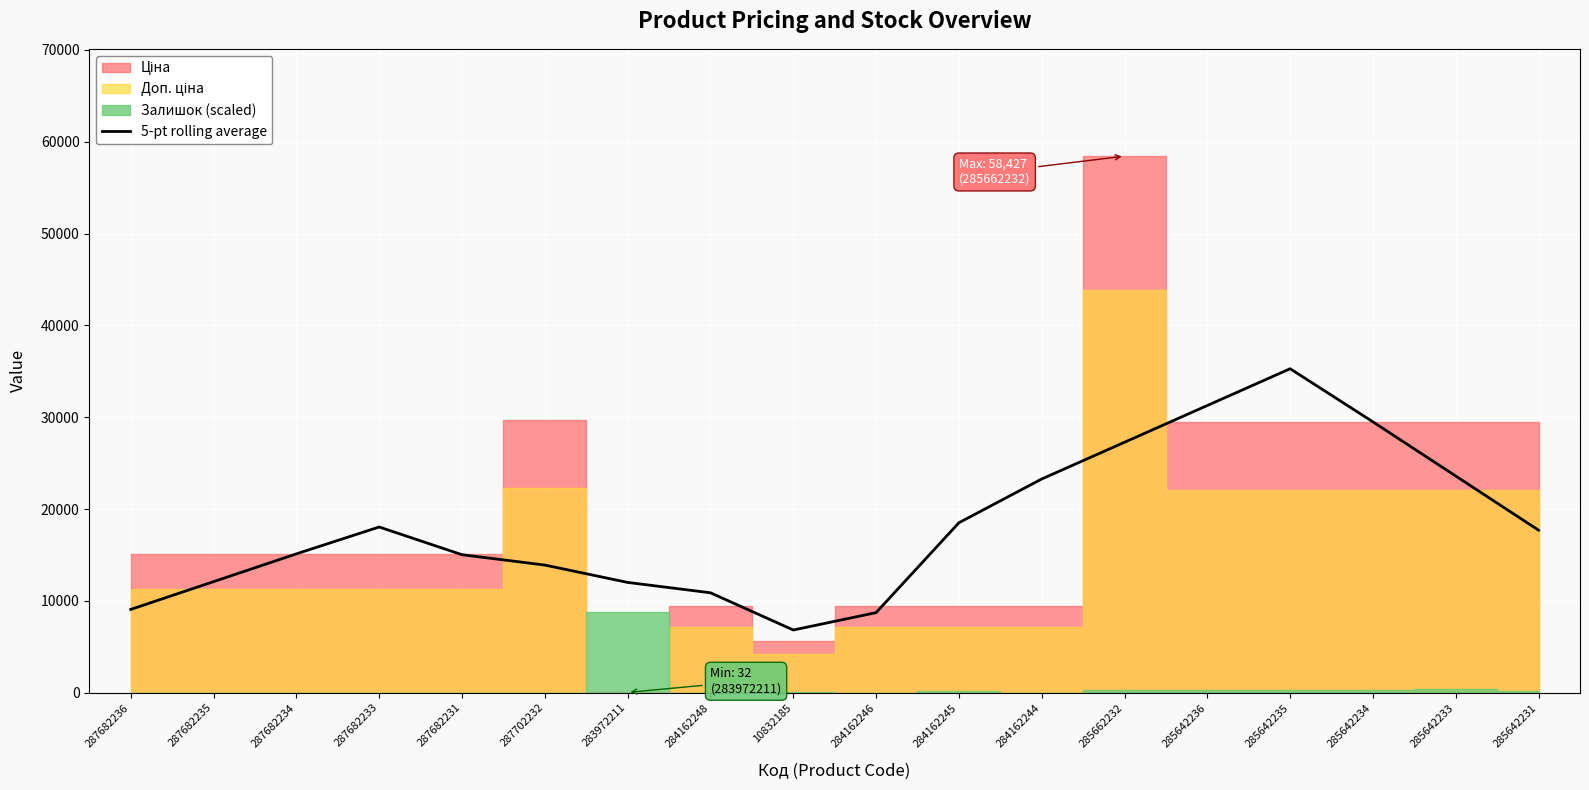

How many interior local valleys (lower than both neighbors) does the data have?

1